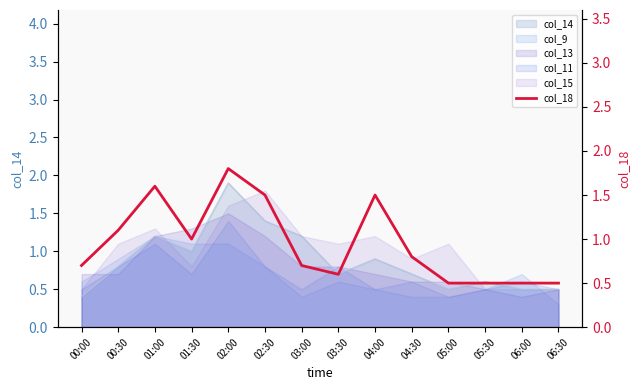

Where is the first local maximum?

01:00